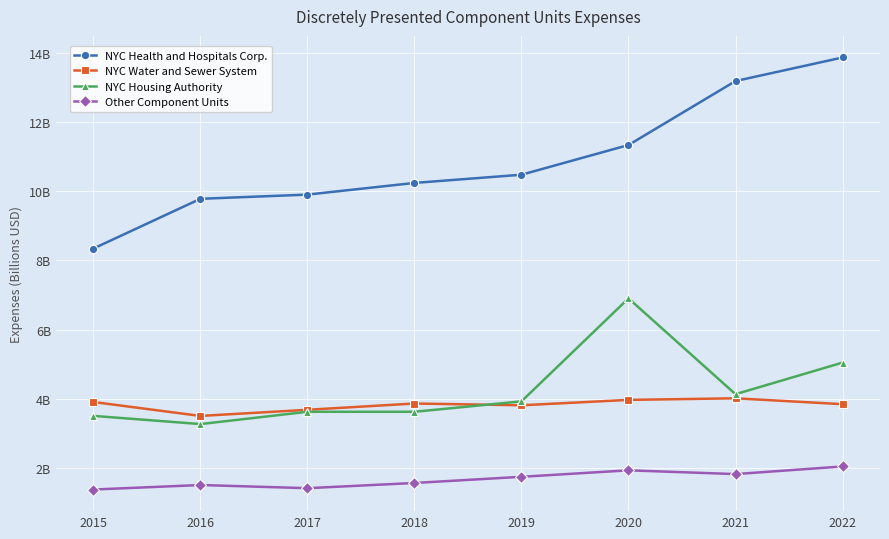

What are all the series names shown in the legend?

NYC Health and Hospitals Corp., NYC Water and Sewer System, NYC Housing Authority, Other Component Units